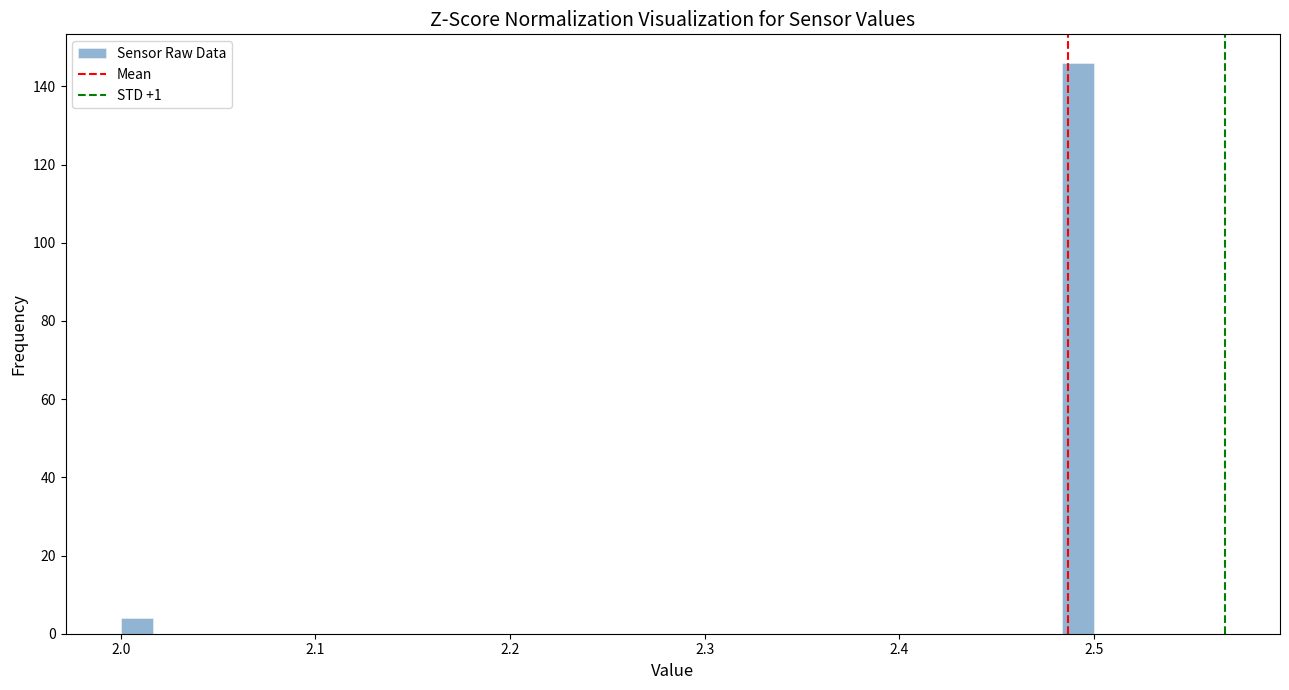

Around what value on the x-axis is the tallest bar? Give the approximate position of its centre, as read against the axis.

2.49